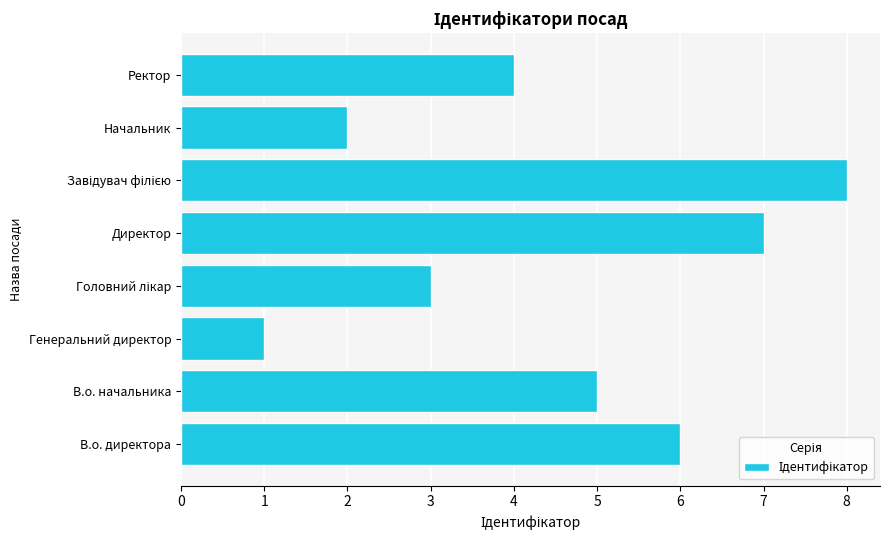

At which category does the chart reach its minimum across all series?

Генеральний директор